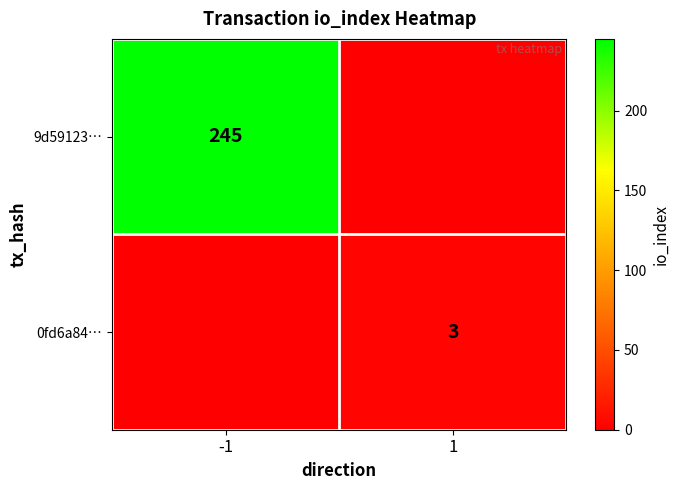

Is the value of 9d59123… at -1 greater than the value of 0fd6a84… at 1?

Yes